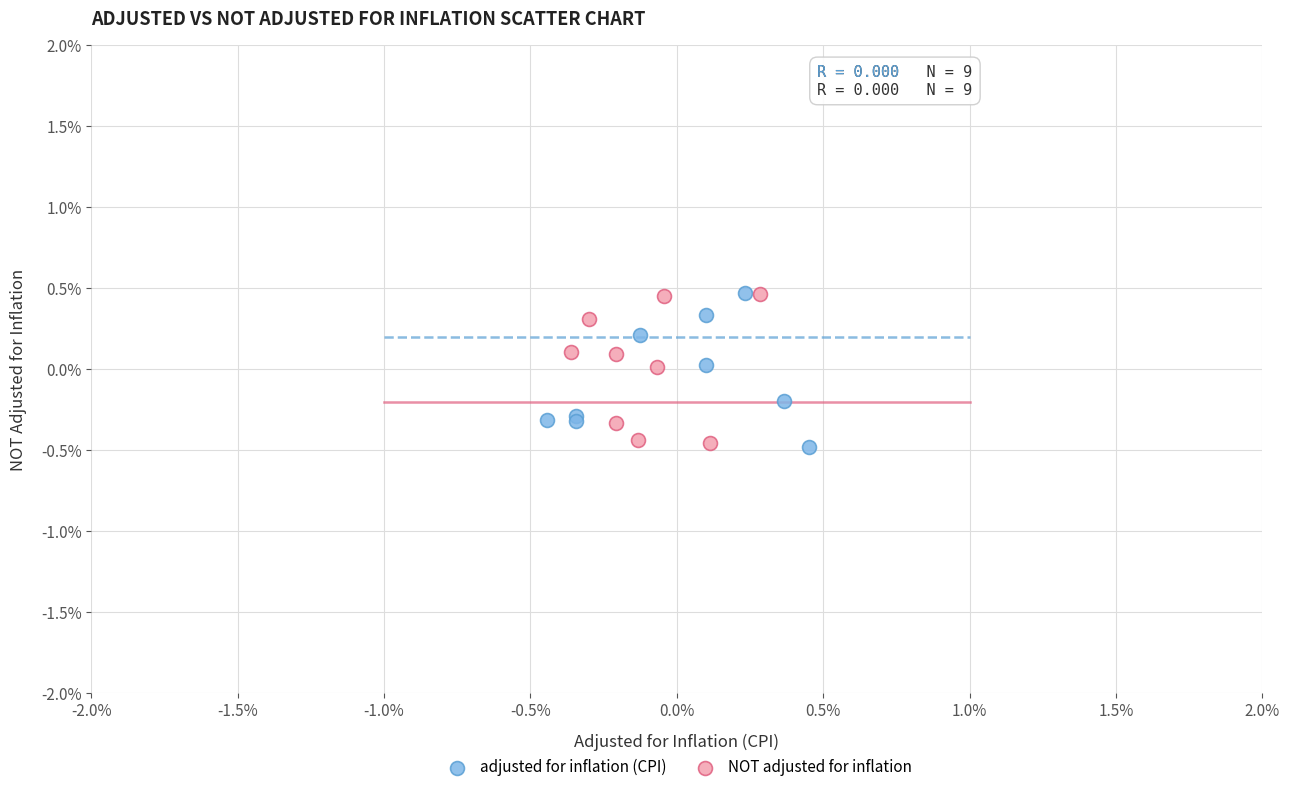

What are all the series names shown in the legend?

adjusted for inflation (CPI), NOT adjusted for inflation